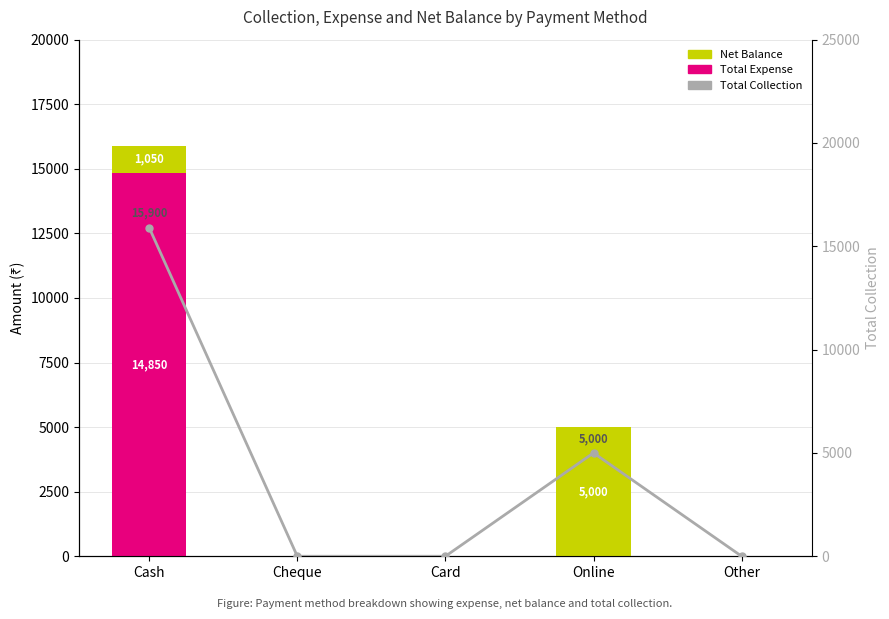

What is the label of the 4th bar from the right?

Cheque